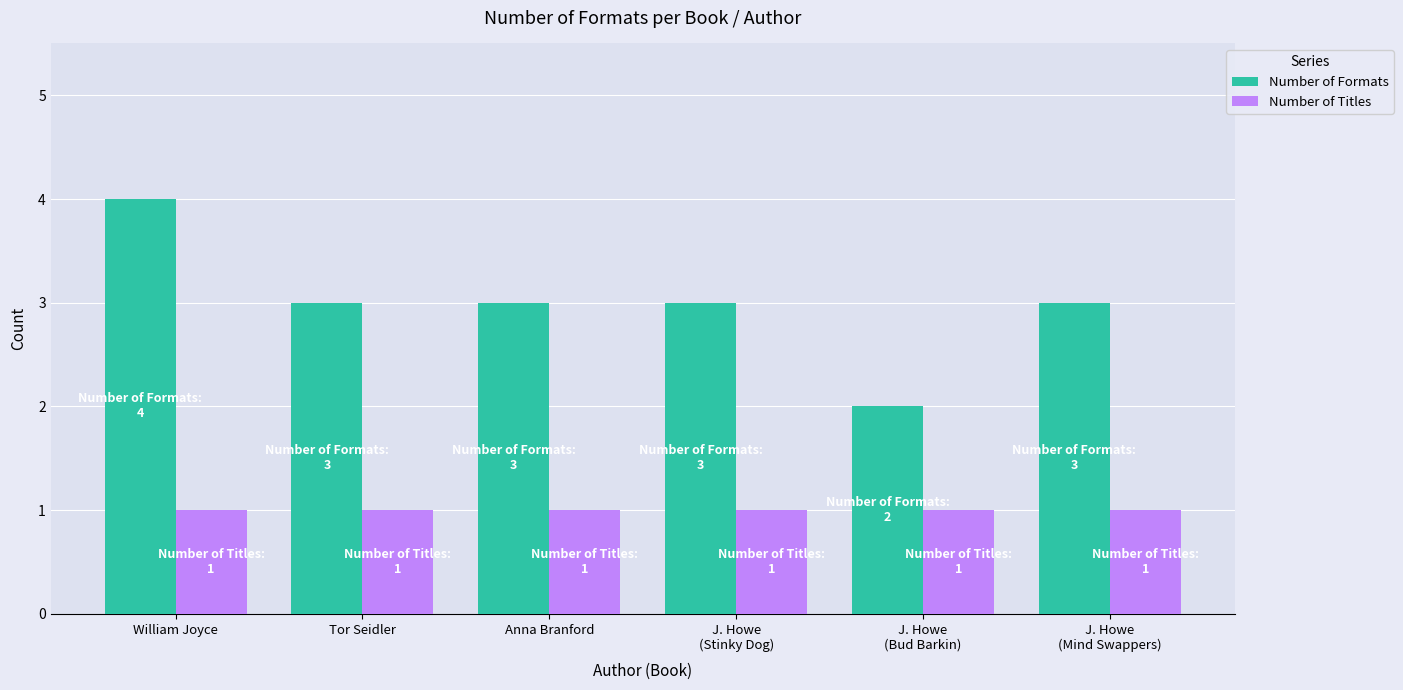

Rank the series by their maximum value, from lowest to highest.

Number of Titles, Number of Formats